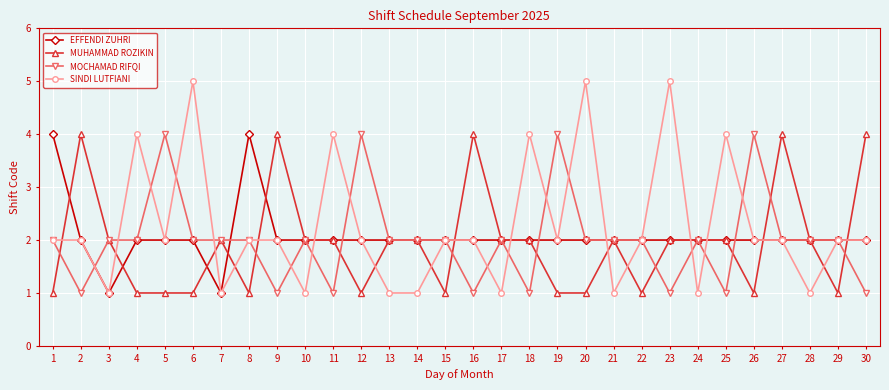

Is the value of MUHAMMAD ROZIKIN at 11 greater than the value of MOCHAMAD RIFQI at 9?

Yes